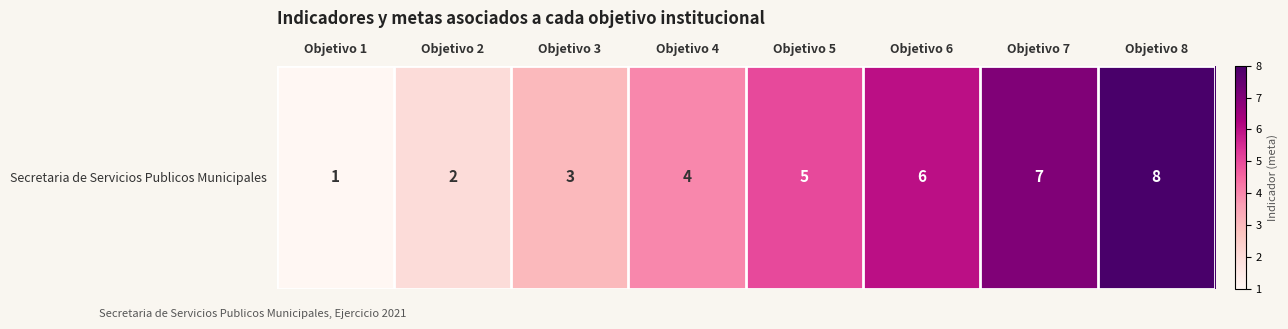

Is it true that the value at Objetivo 5 is 7?

False